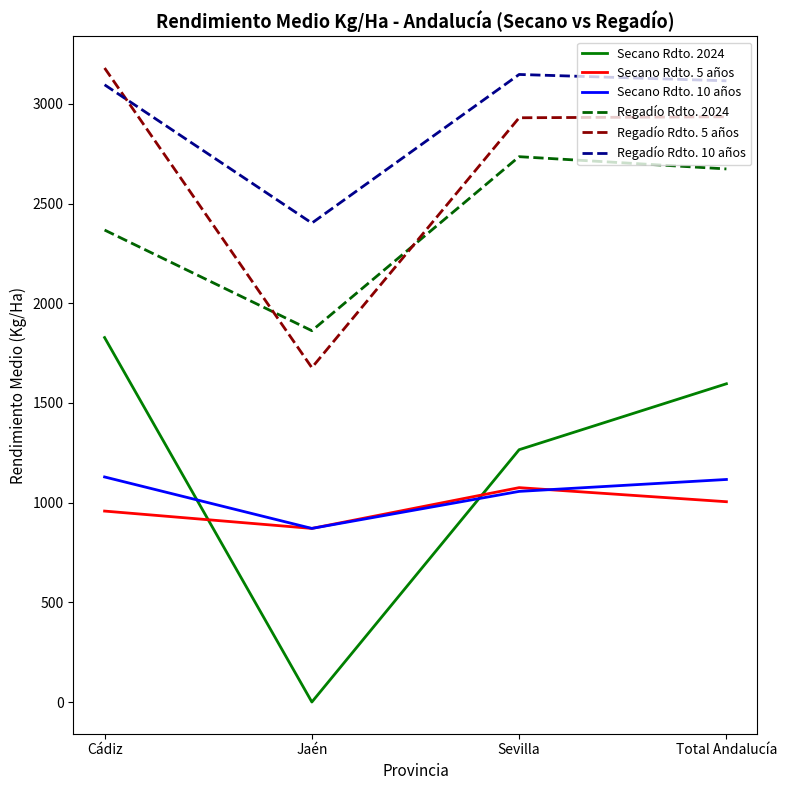

At which category does Regadío Rdto. 5 años reach its first local valley?

Jaén